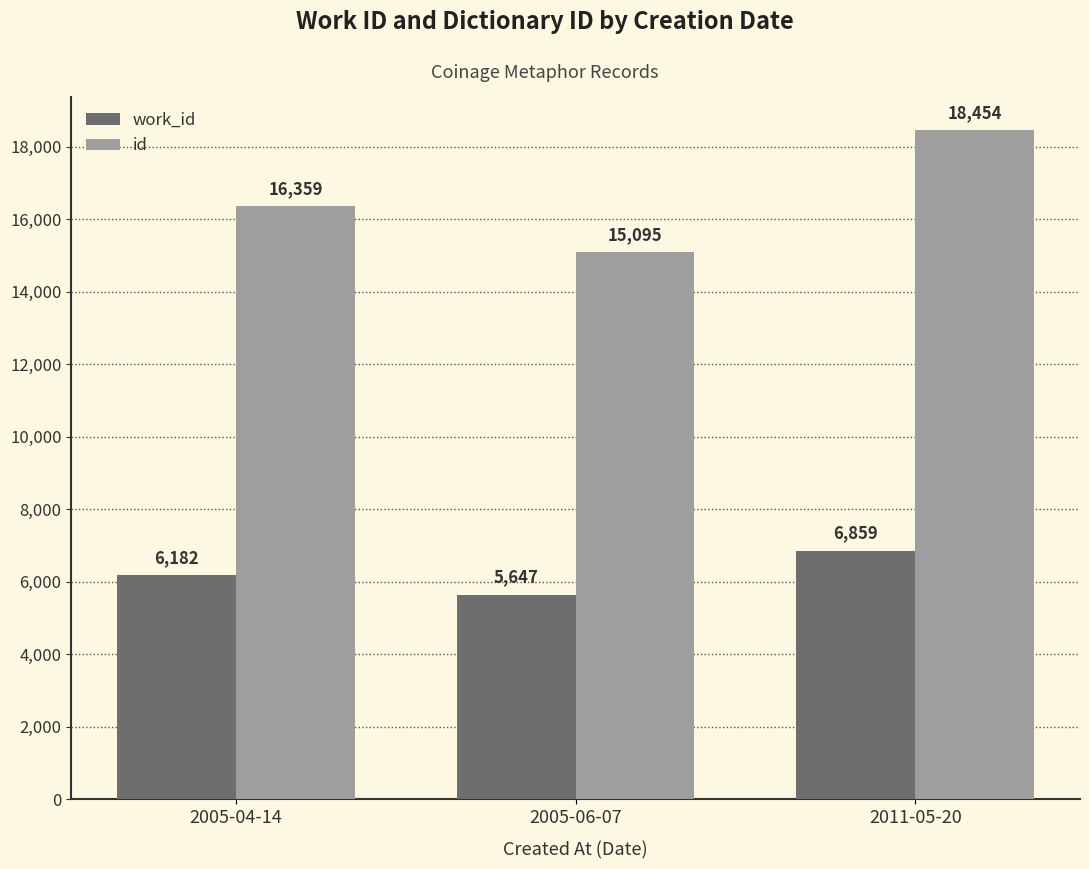

Are the bars grouped side by side (vs. stacked)?

Yes